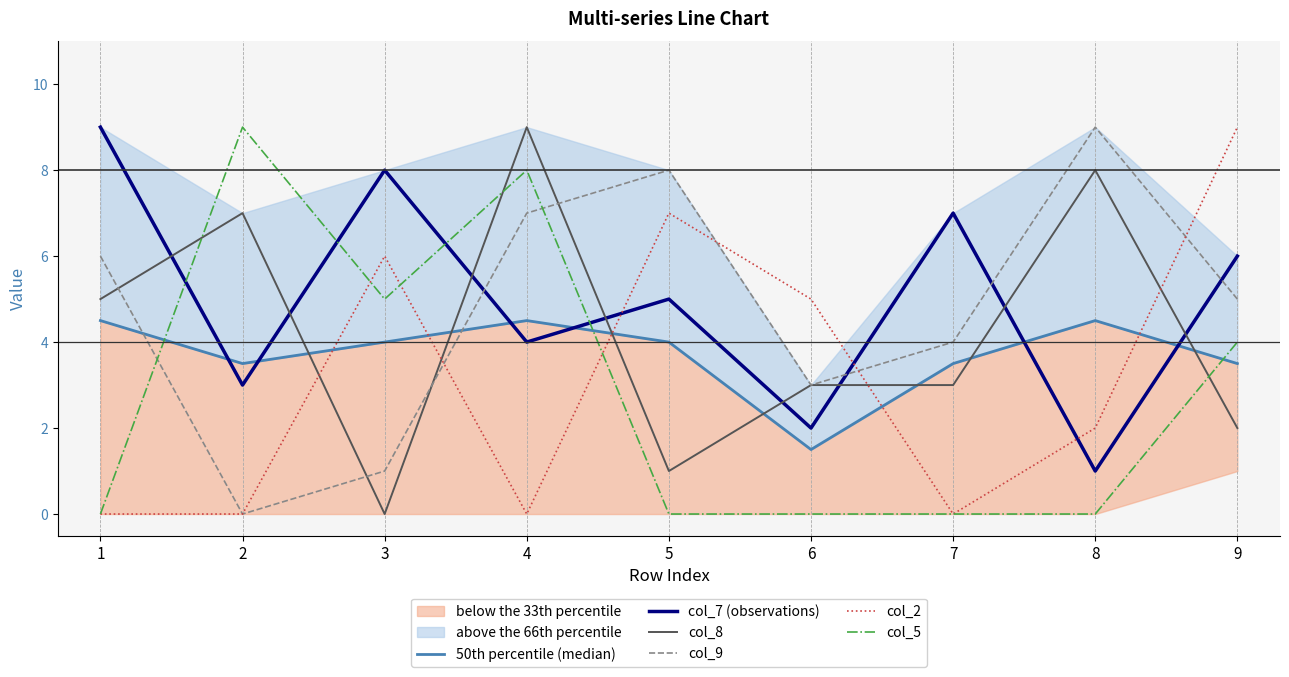

How many interior local peaks does the 50th percentile (median) series have?

2